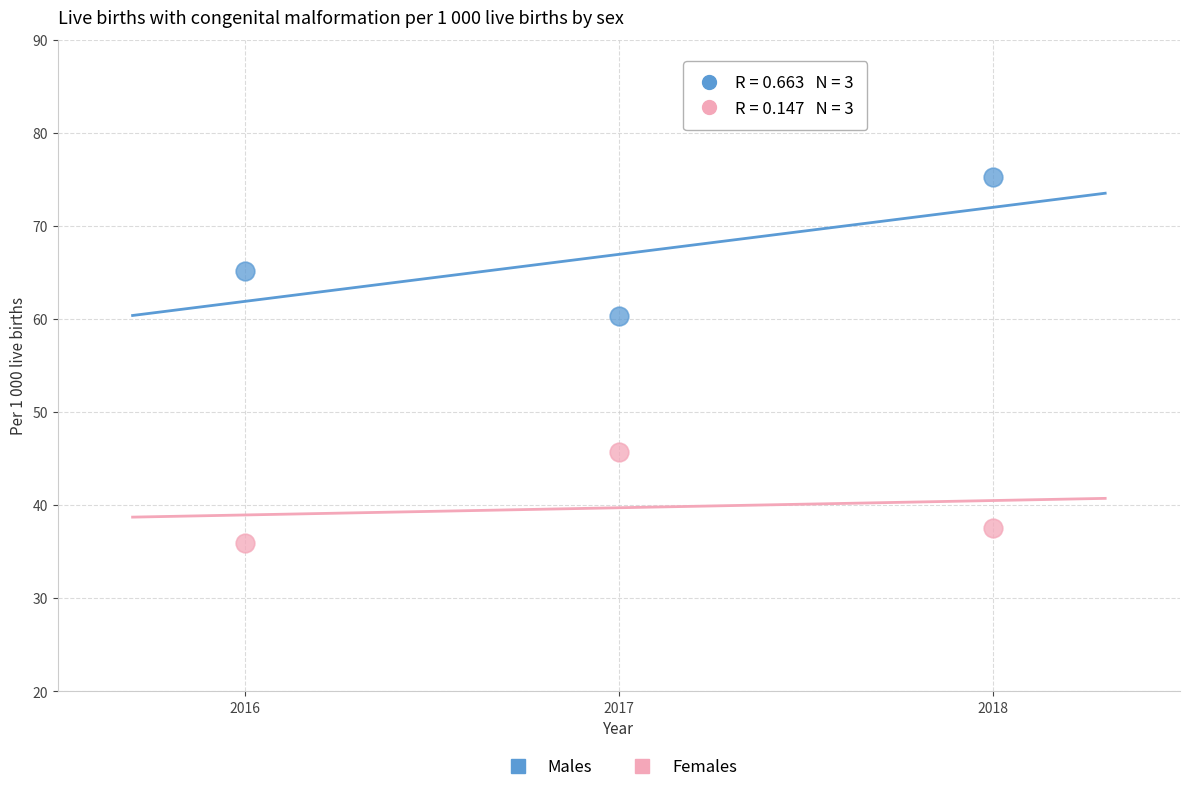

Which series has the largest Y range (max minus min)?

Males